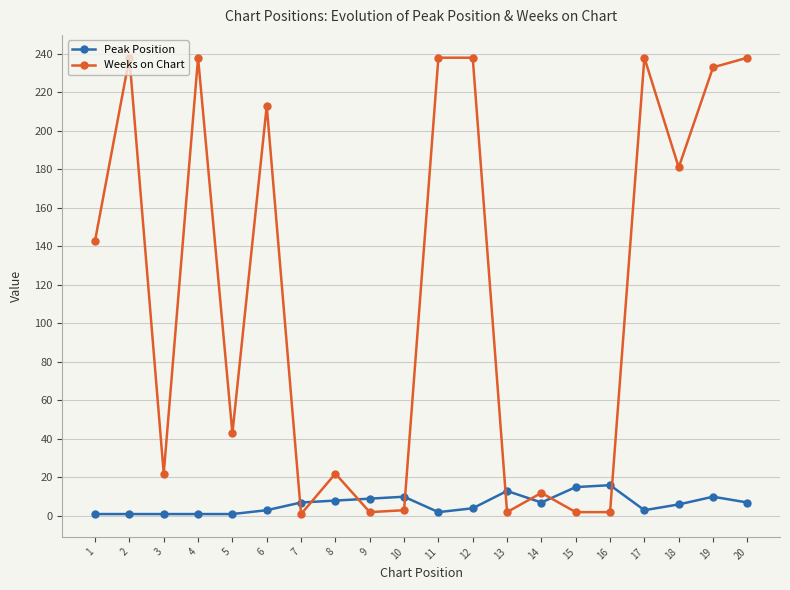

What is the difference between the highest and lowest values at 2?

237